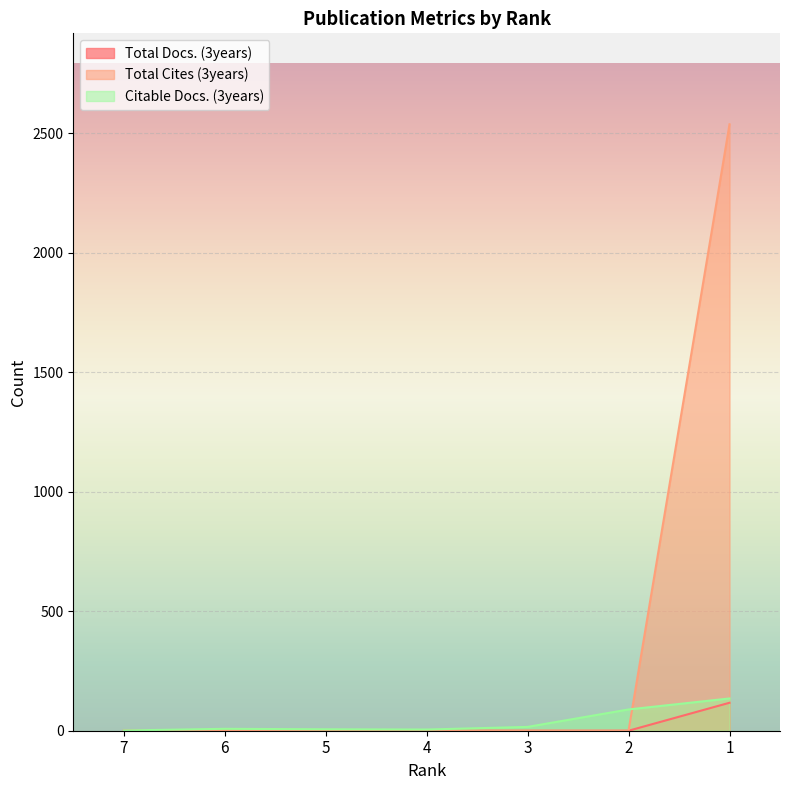

Which series has the largest range (max minus min)?

Total Cites (3years)